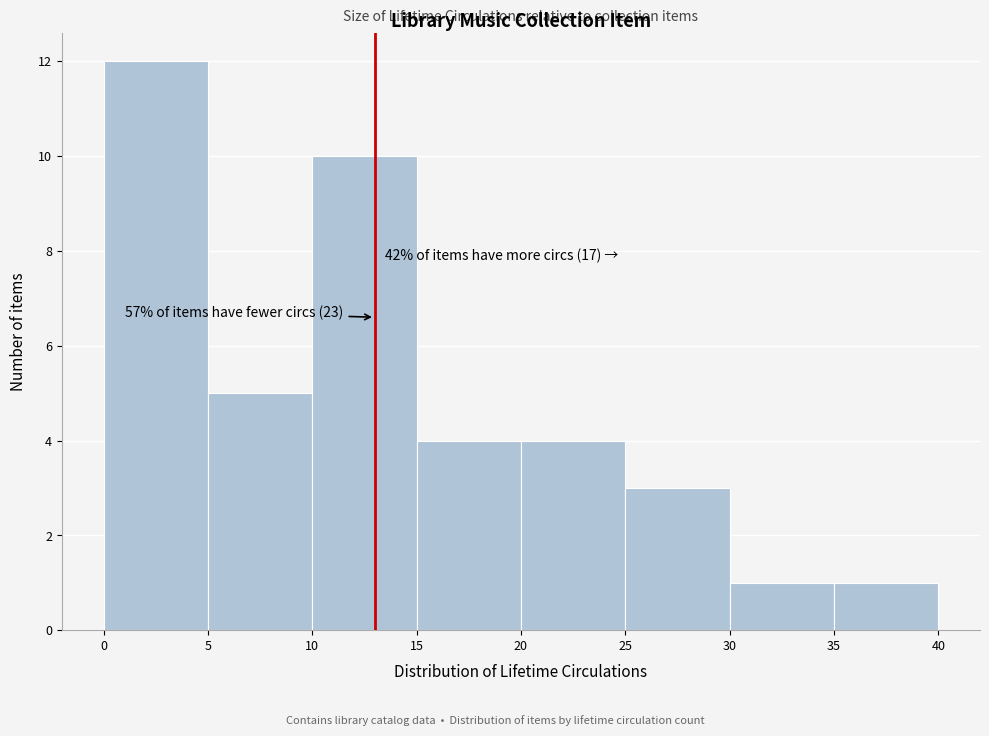

Which range on the x-axis has the tallest bar?

0 to 5